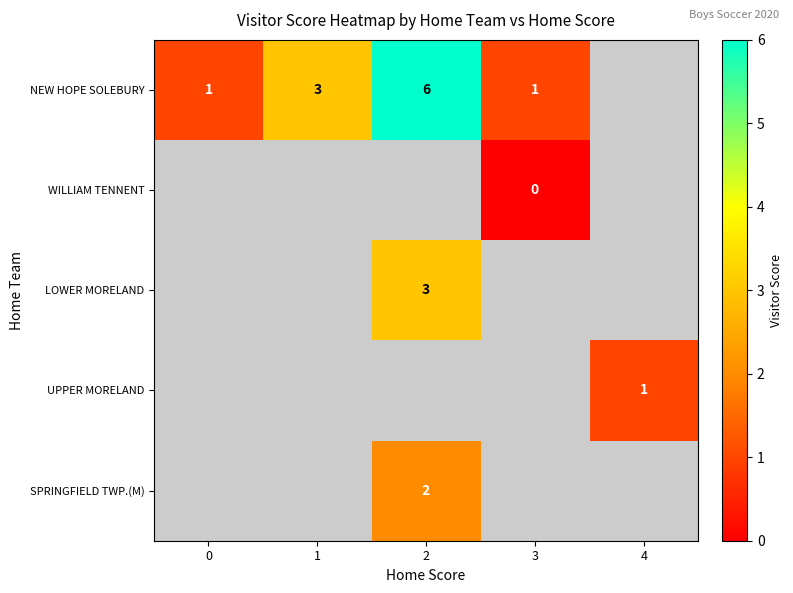

What is the difference between the NEW HOPE SOLEBURY values at 2 and 3?

5